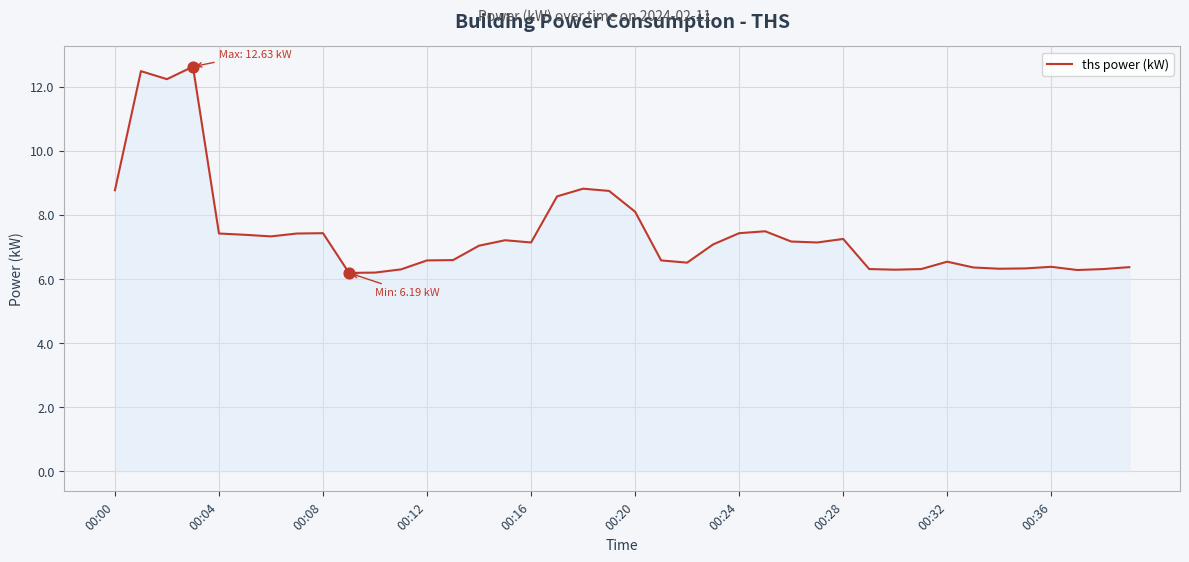

What is the difference between the maximum and minimum values?

6.4